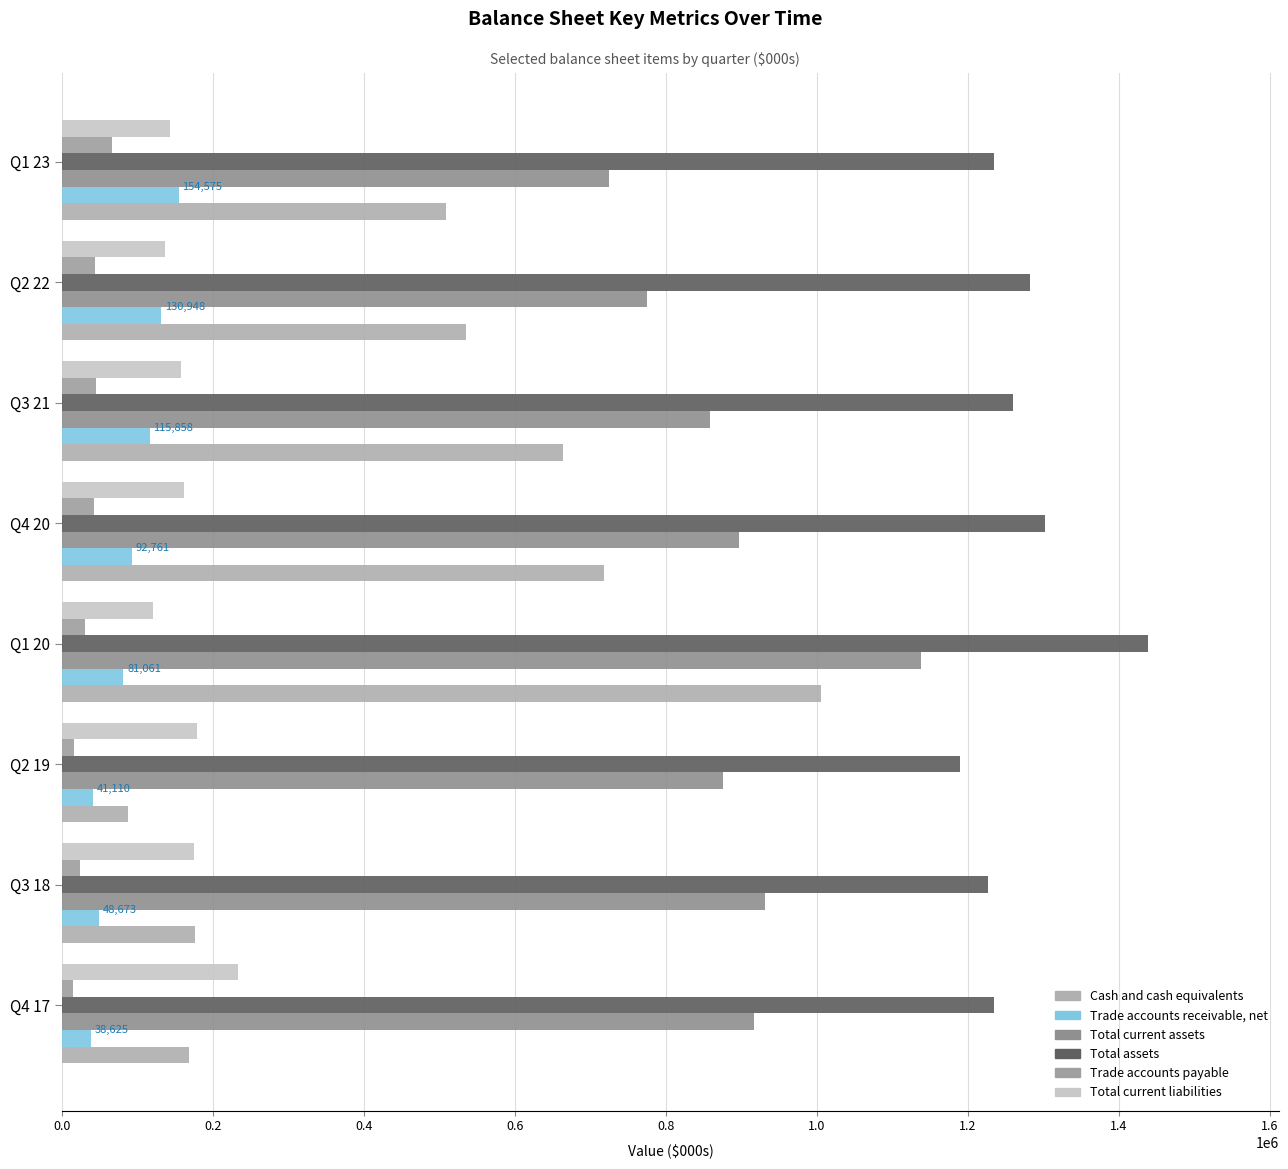

Count the number of data series in this chart.

6